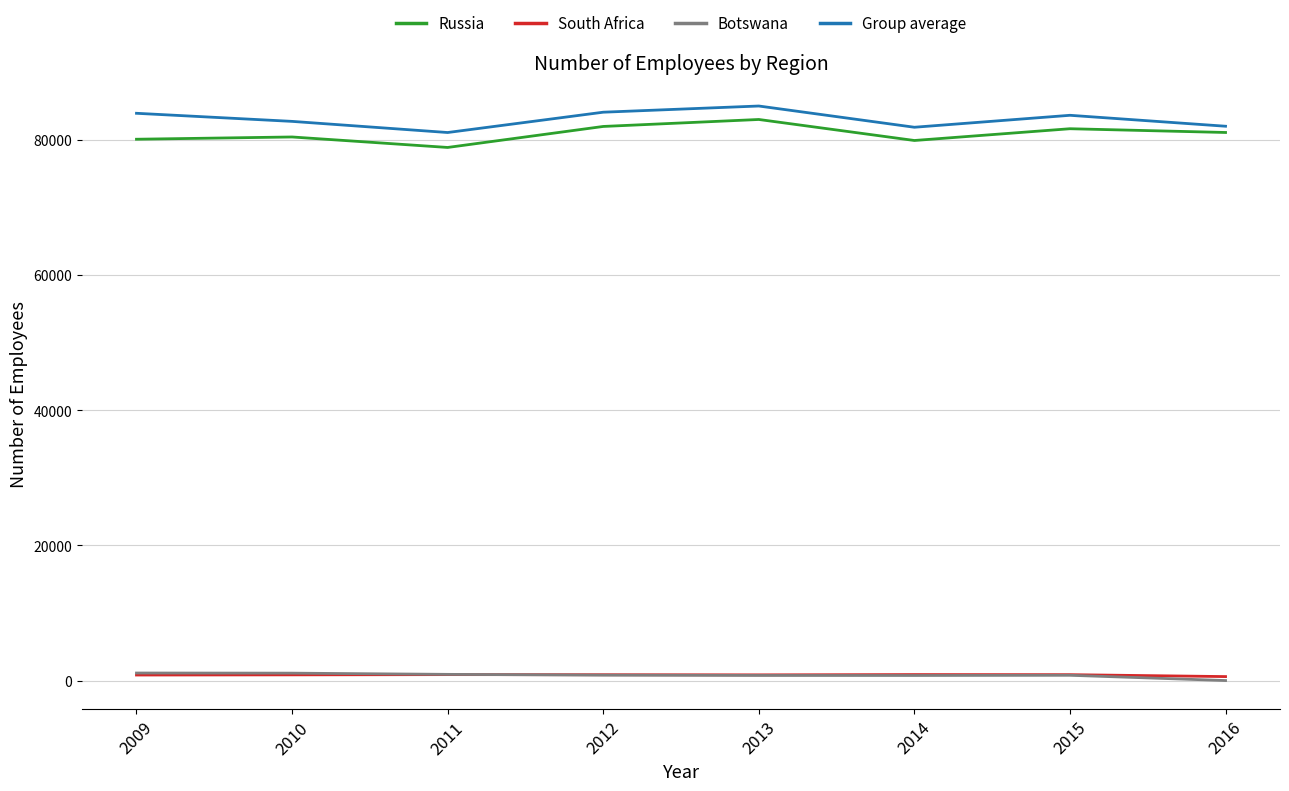

True or false: Group average and South Africa cross at least once.

False